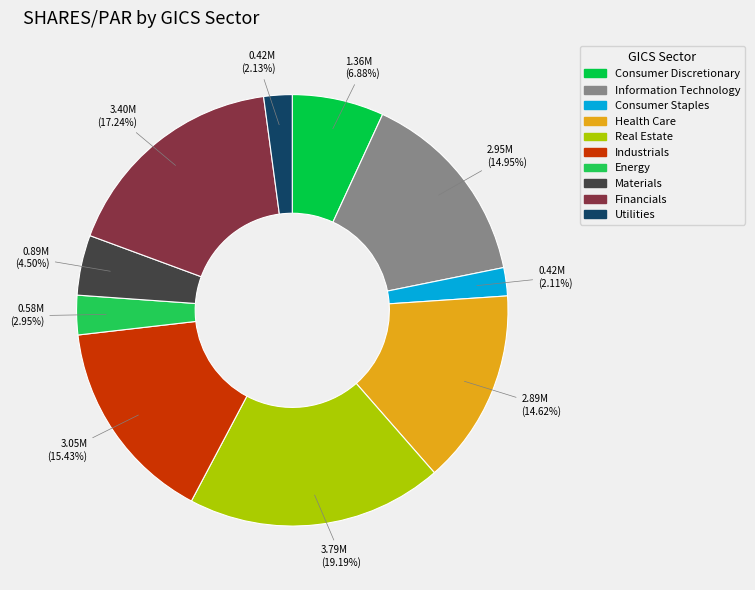

The Industrials slice represents 5% of the pie. True or false?

False